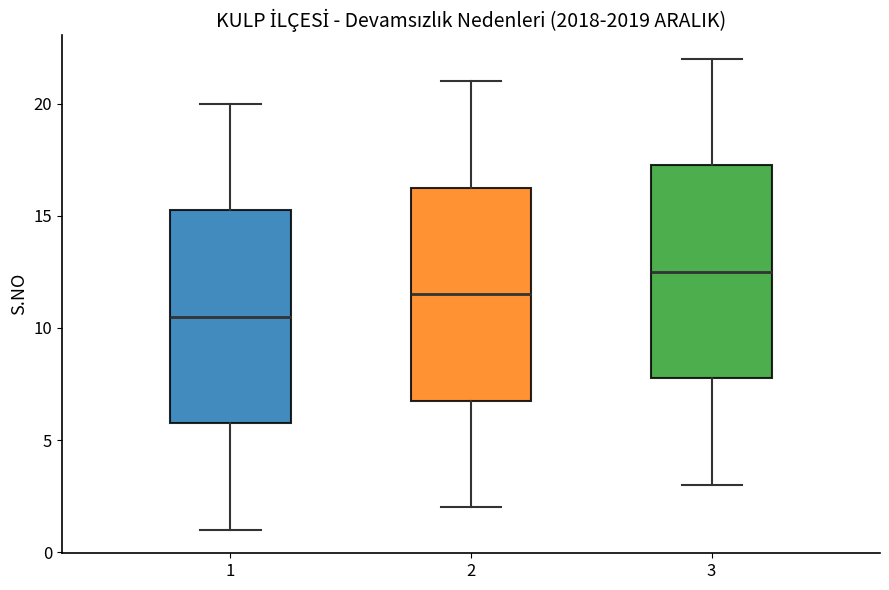

Reading left to right, transcribe this box plot: for each box, give where its median line is, the range the box spans, and where its two whiskers end, as read against the y-axis. The values are not printed on the chart, so give them approximately, as read against the axis.

1: median 10.5, box 6.0 to 15.5, whiskers 1.0 to 20.0
2: median 11.5, box 7.0 to 16.5, whiskers 2.0 to 21.0
3: median 12.5, box 8.0 to 17.5, whiskers 3.0 to 22.0